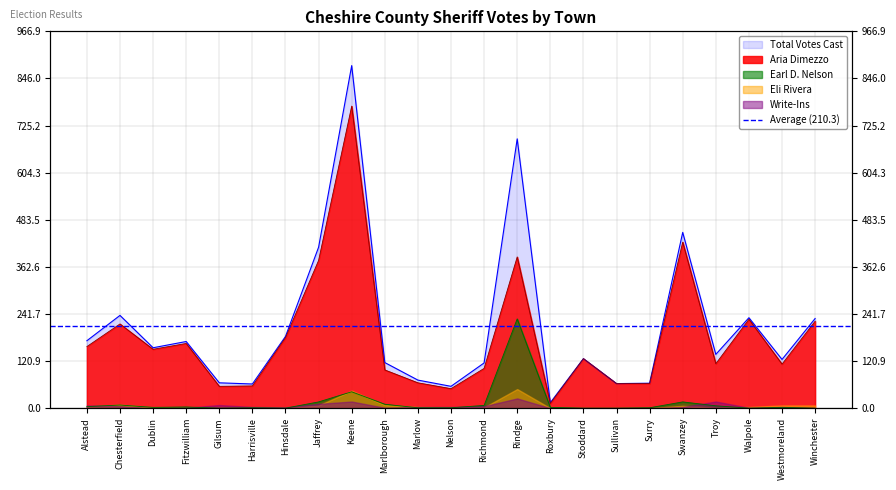

Which series has the widest spread of values?

Total Votes Cast